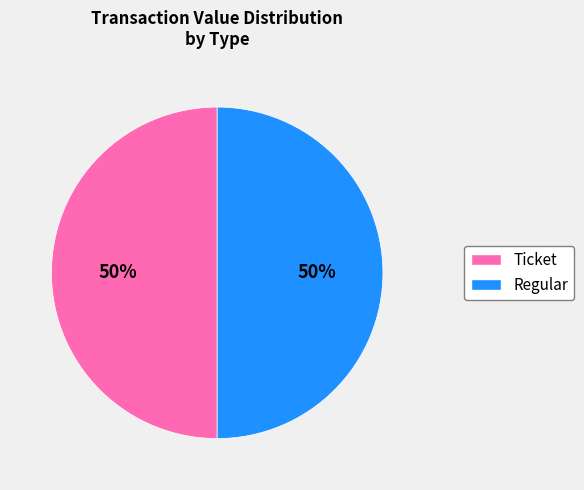

Is it true that Ticket is 50% of the pie?

True